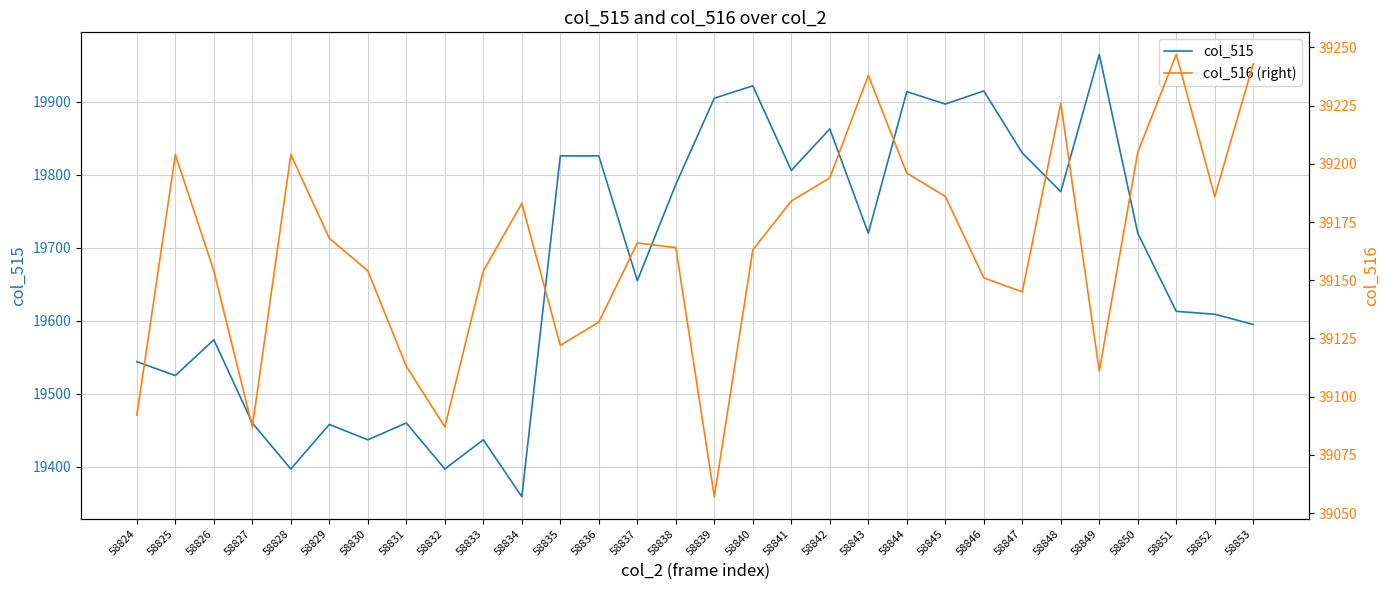

Where is the first local maximum for col_515?

58826